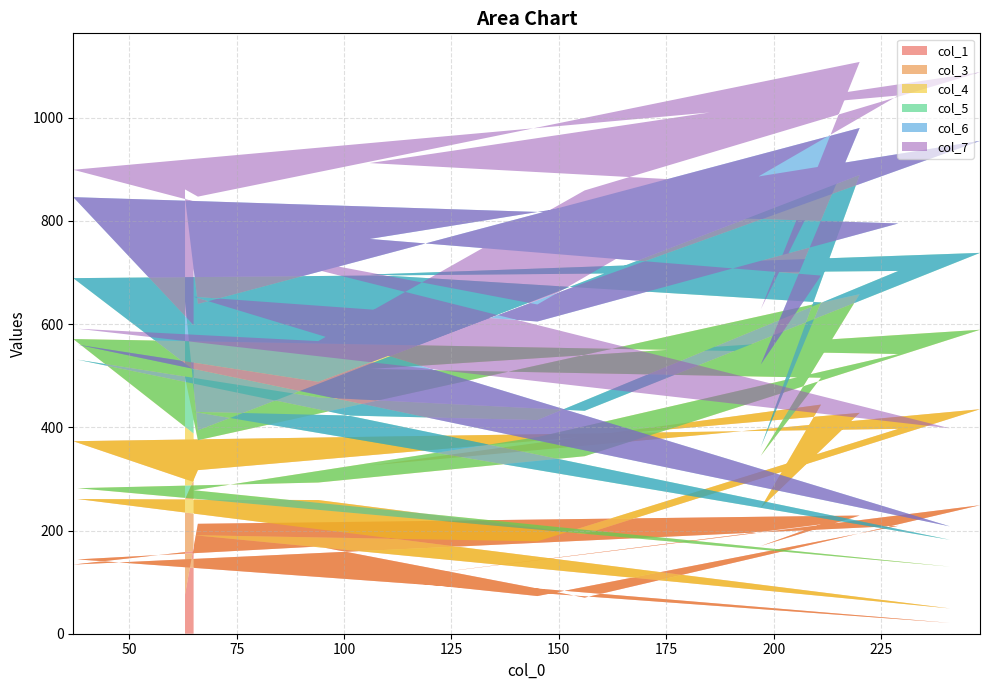

Reading left to right, transcribe all the data shown in this chart.

col_1: 65=160	37=134	229=209	145=73	65=143	241=21	38=144	94=169	156=70	248=249	106=102	211=212	197=170	220=229	66=213	63=76
col_3: 65=134	37=239	229=188	145=106	65=48	241=28	38=117	94=90	156=123	248=186	106=224	211=232	197=74	220=199	66=104	63=184
col_4: 65=94	37=198	229=145	145=202	65=87	241=81	38=21	94=34	156=151	248=154	106=187	211=52	197=101	220=230	66=58	63=237
col_5: 65=123	37=118	229=161	145=33	65=152	241=52	38=249	94=165	156=88	248=149	106=183	211=146	197=17	220=231	66=19	63=147
col_6: 65=87	37=157	229=92	145=191	65=223	241=26	38=29	94=30	156=248	248=217	106=69	211=52	197=160	220=91	66=245	63=201
col_7: 65=240	37=53	229=248	145=33	65=112	241=190	38=31	94=79	156=179	248=133	106=147	211=171	197=107	220=128	66=208	63=16